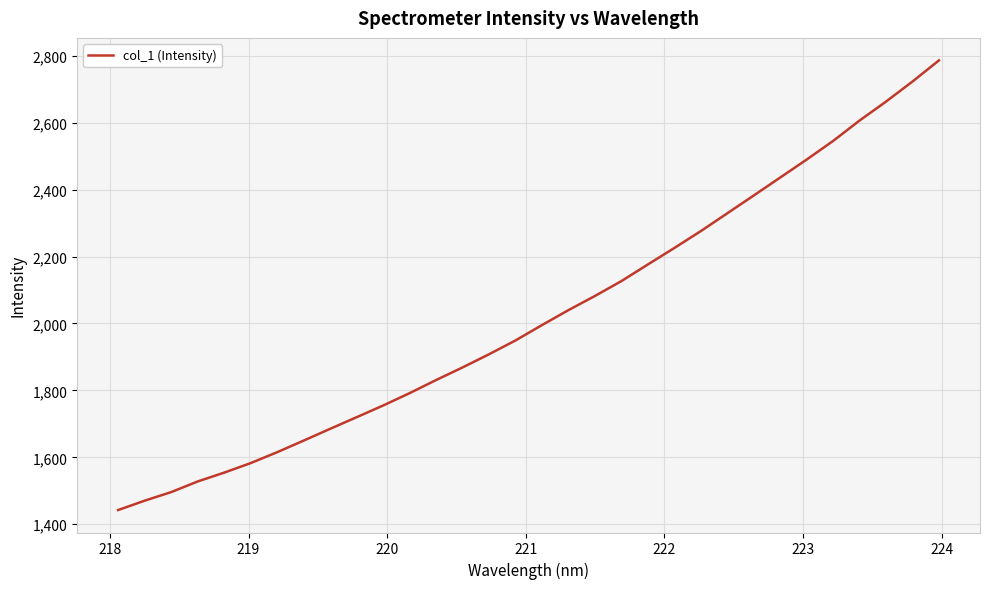

What is the greatest value displayed?

2786.2